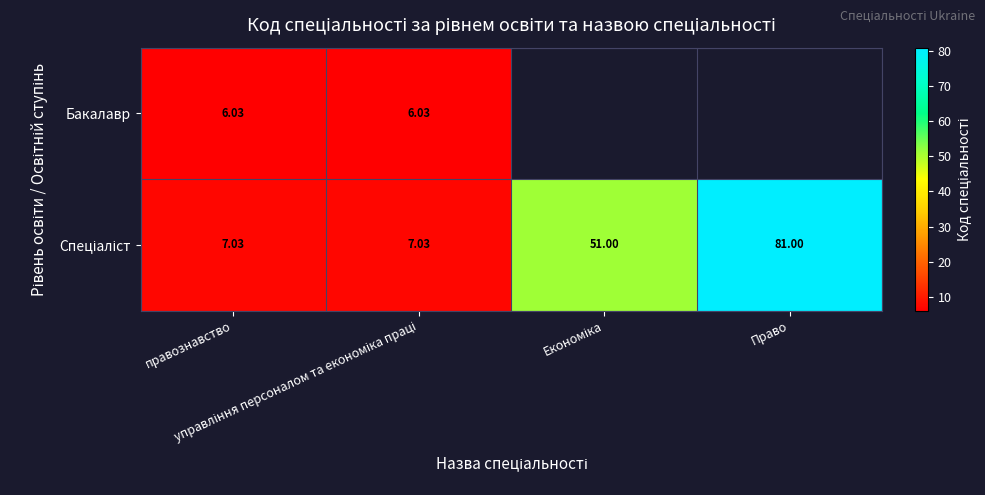

At управління персоналом та економіка праці, list the series in order from smallest to largest.

Бакалавр, Спеціаліст